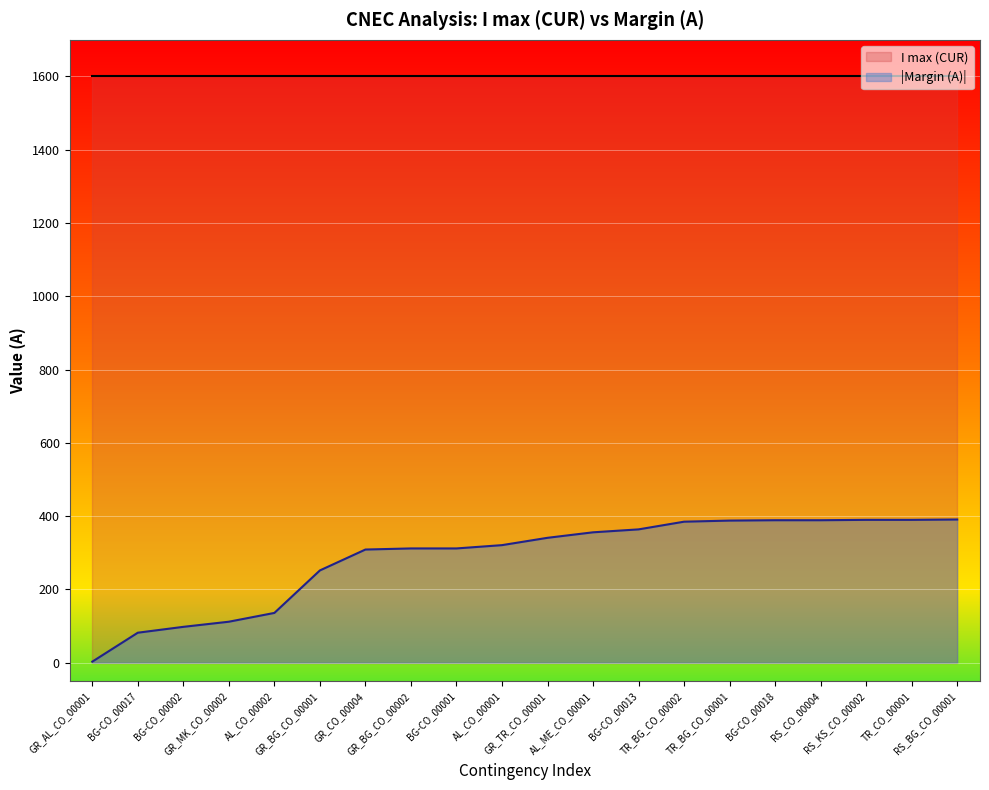

Reading left to right, transcribe all the data shown in this chart.

3	82	98	112	136	252	309	312	312	321	341	356	364	385	388	389	389	390	390	391